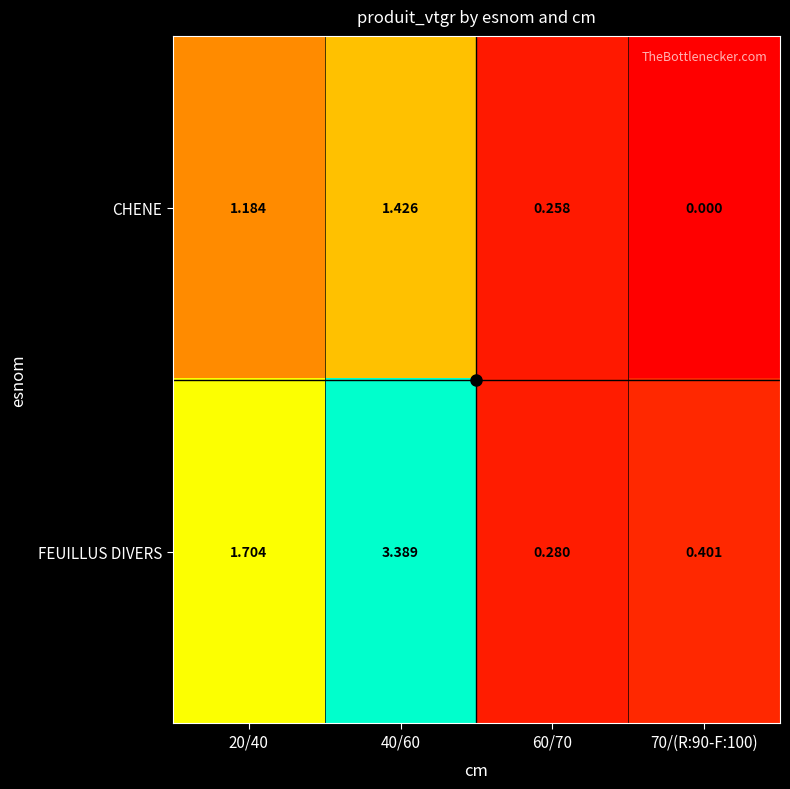

Rank the series by their average value, from lowest to highest.

CHENE, FEUILLUS DIVERS